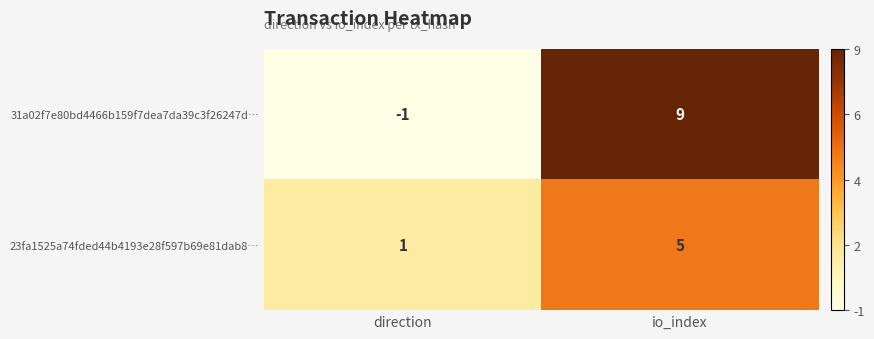

How many categories are shown in the chart?

2